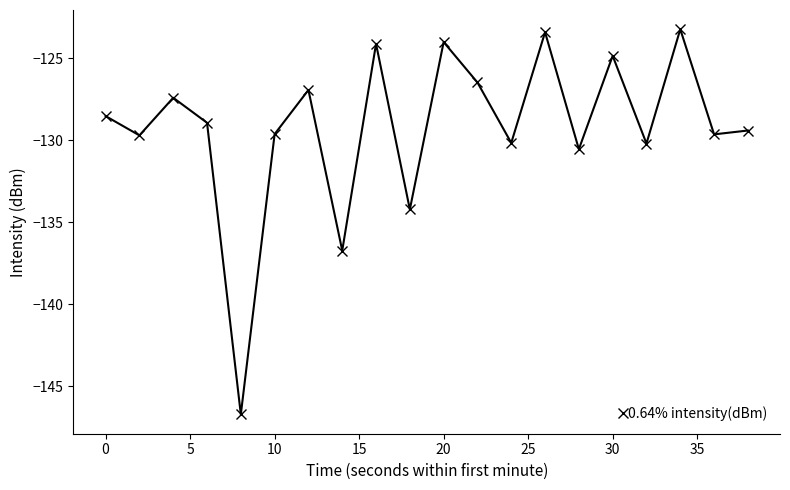

How many lines are shown in the chart?

1